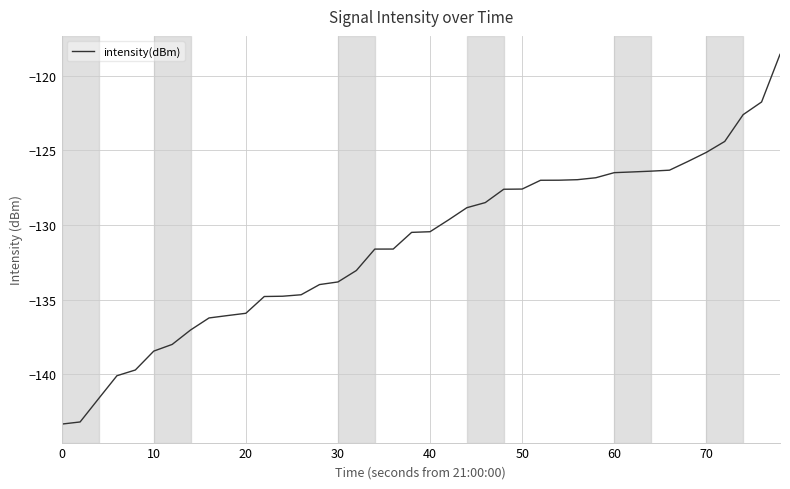

What is the smallest value displayed?

-143.3